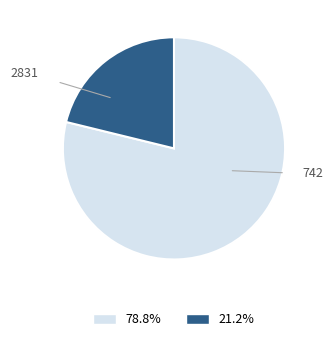

To the nearest percent, what portion does 2831 represent?

79%